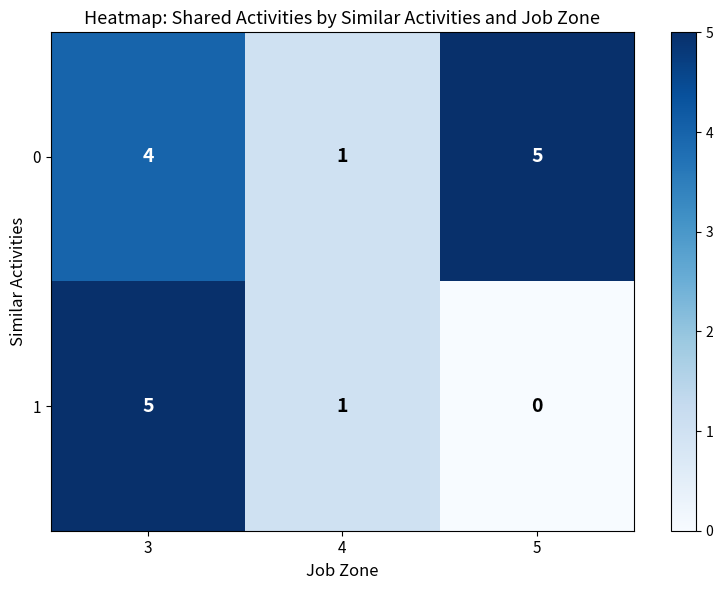

Reading left to right, what are all the values shown in this chart?

0: 3=4	4=1	5=5
1: 3=5	4=1	5=0